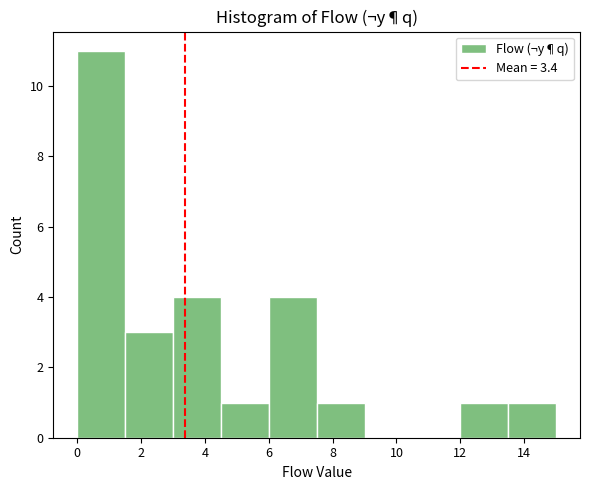

Reading left to right, transcribe this chart: for each bar, give the range it covers on the x-axis and its height. Neither the bar edges nor the heights are printed on the chart, so give them approximately, as read against the axes.

0.0 to 1.5: 11
1.5 to 3.0: 3
3.0 to 4.5: 4
4.5 to 6.0: 1
6.0 to 7.5: 4
7.5 to 9.0: 1
9.0 to 10.5: 0
10.5 to 12.0: 0
12.0 to 13.5: 1
13.5 to 15.0: 1